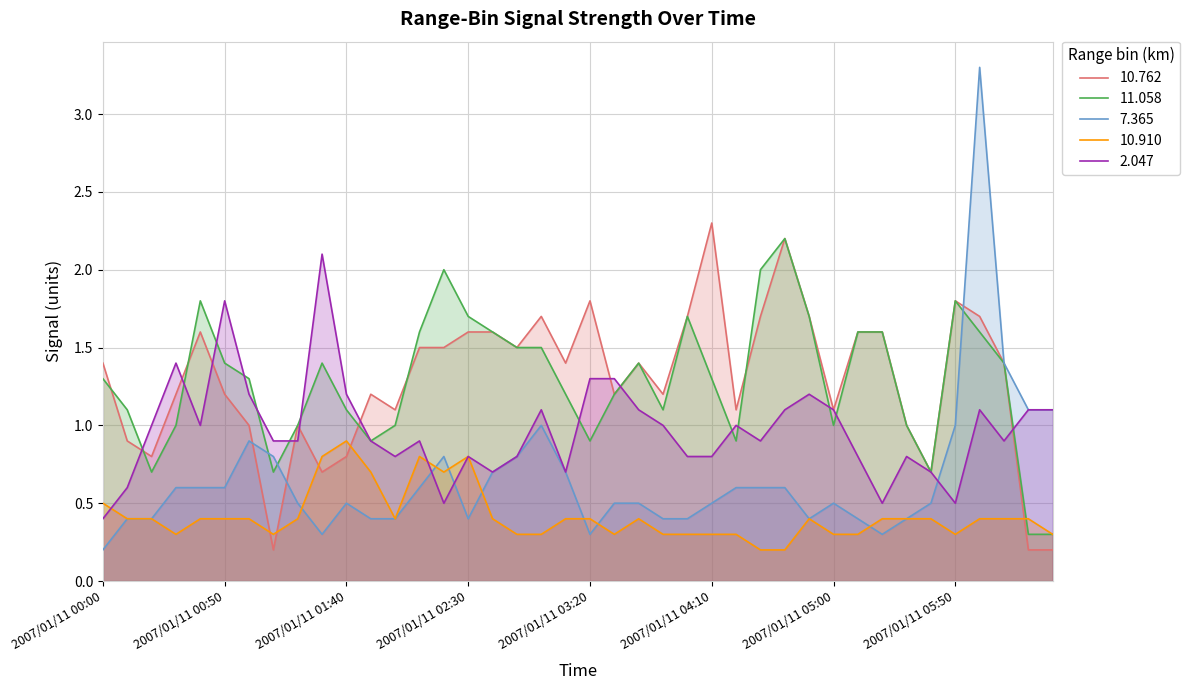

How many series are shown in this chart?

5